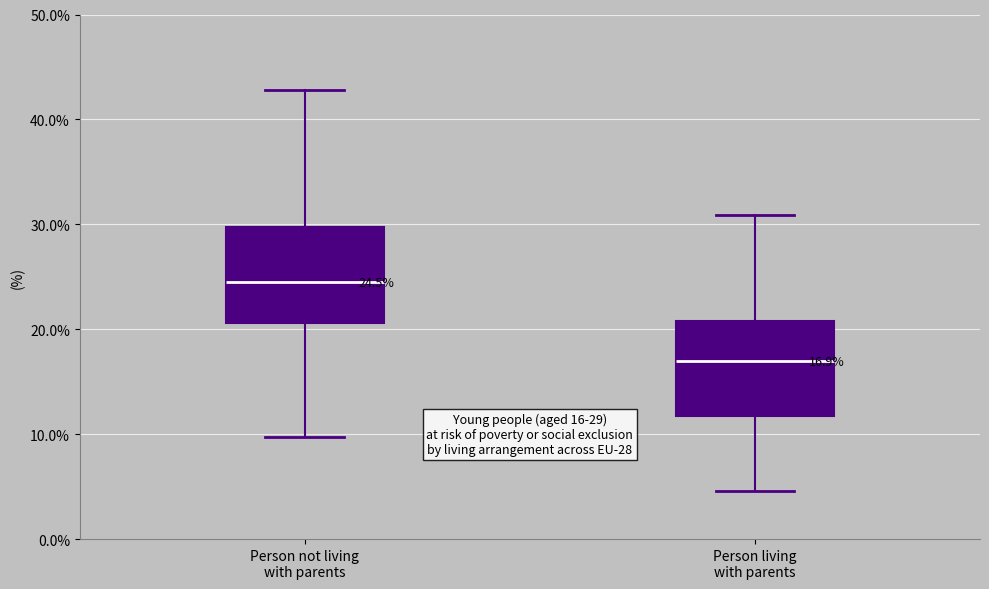

Which box has the lowest median line?

Person living with parents